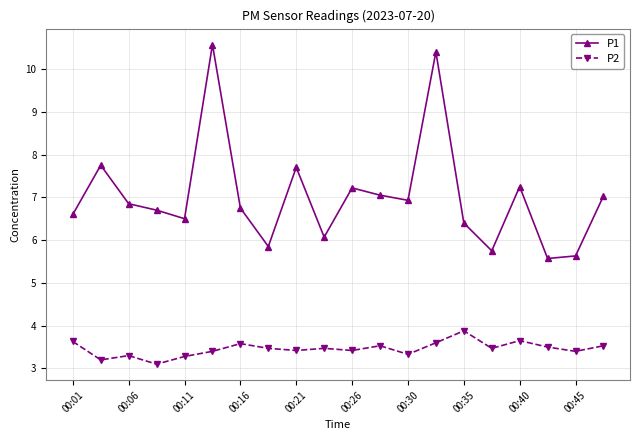

True or false: P2 has more than 2 interior local peaks.

True